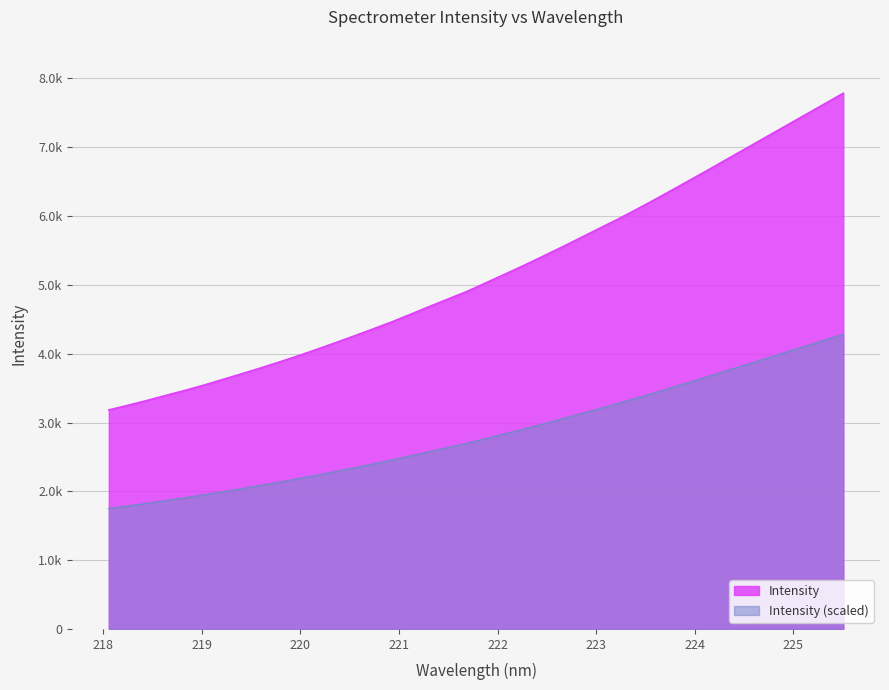

Does the chart have visible grid lines?

Yes